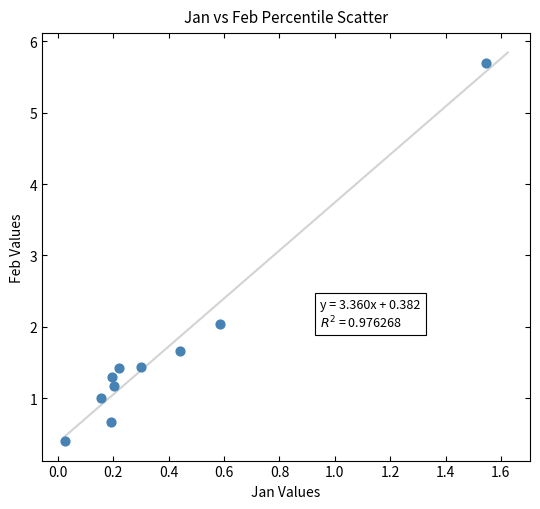

What is the average X value?

0.4